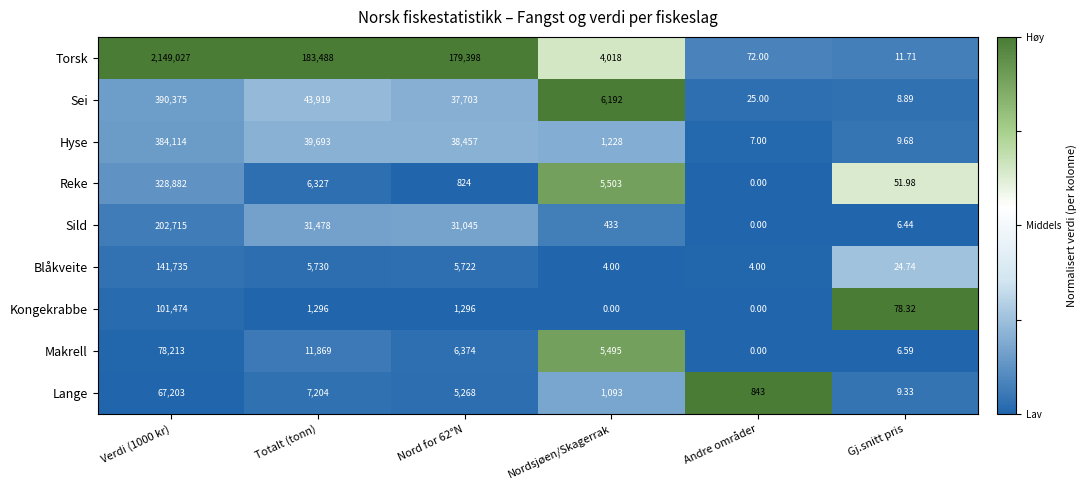

How many distinct data groups are displayed?

9